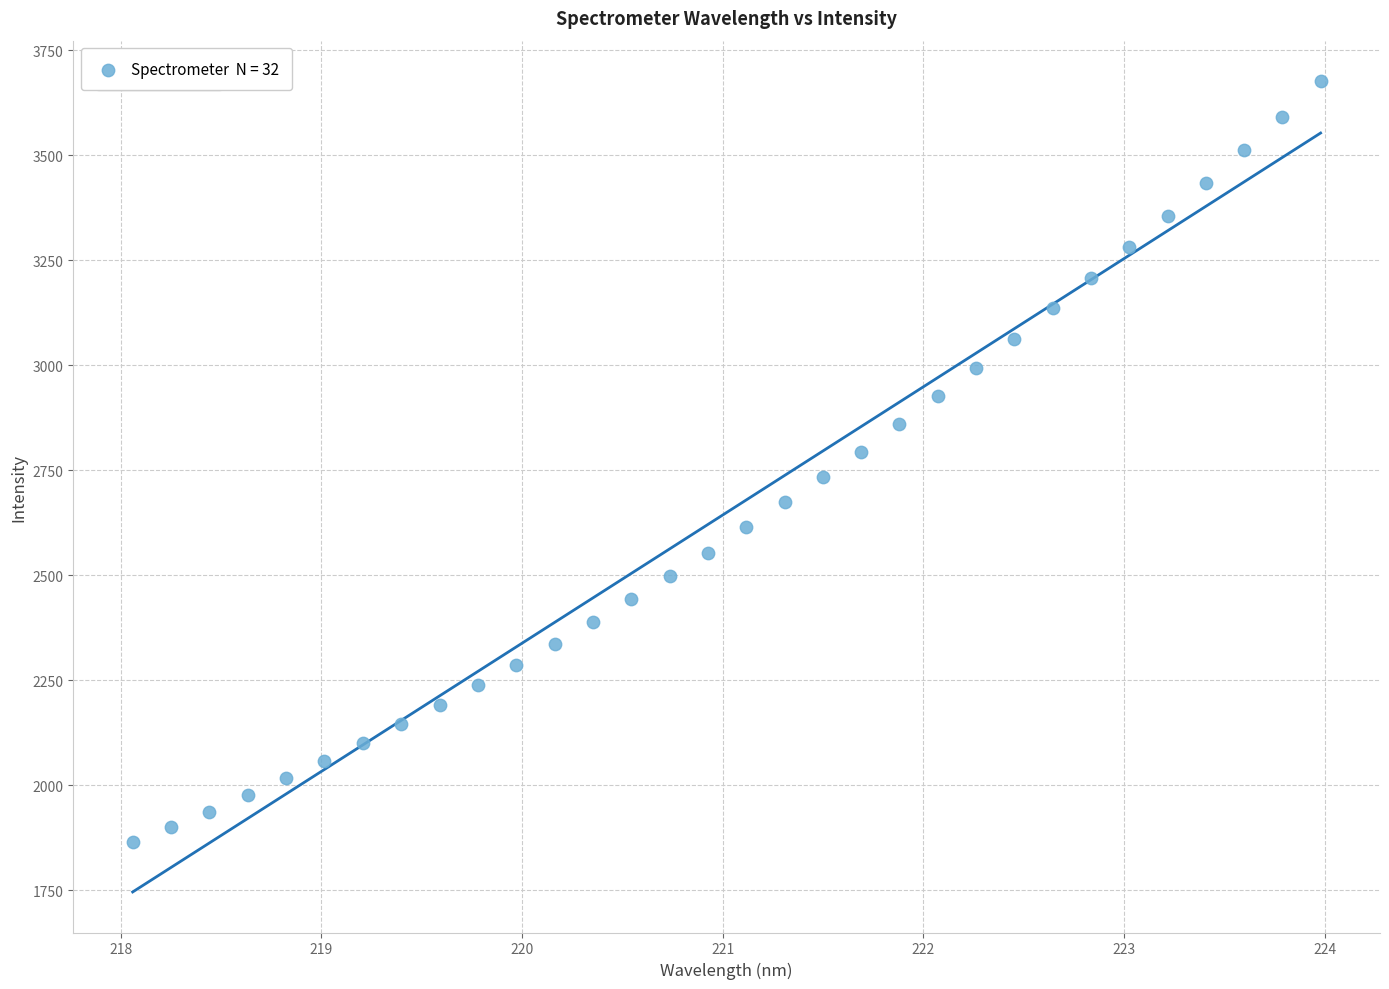

What is the range of X values (max minus min)?

5.9